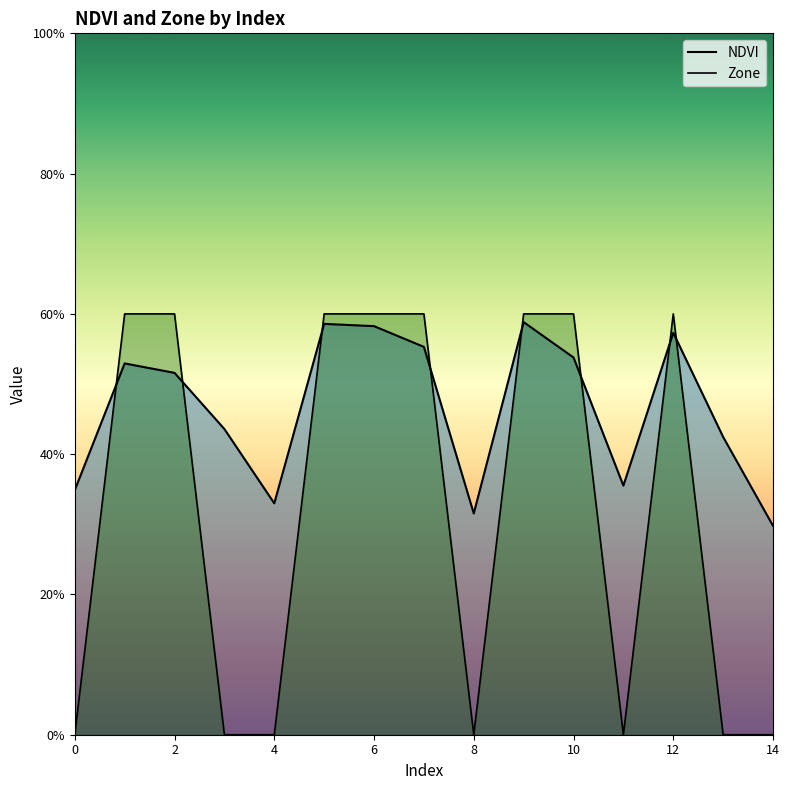

Does the chart have visible grid lines?

No